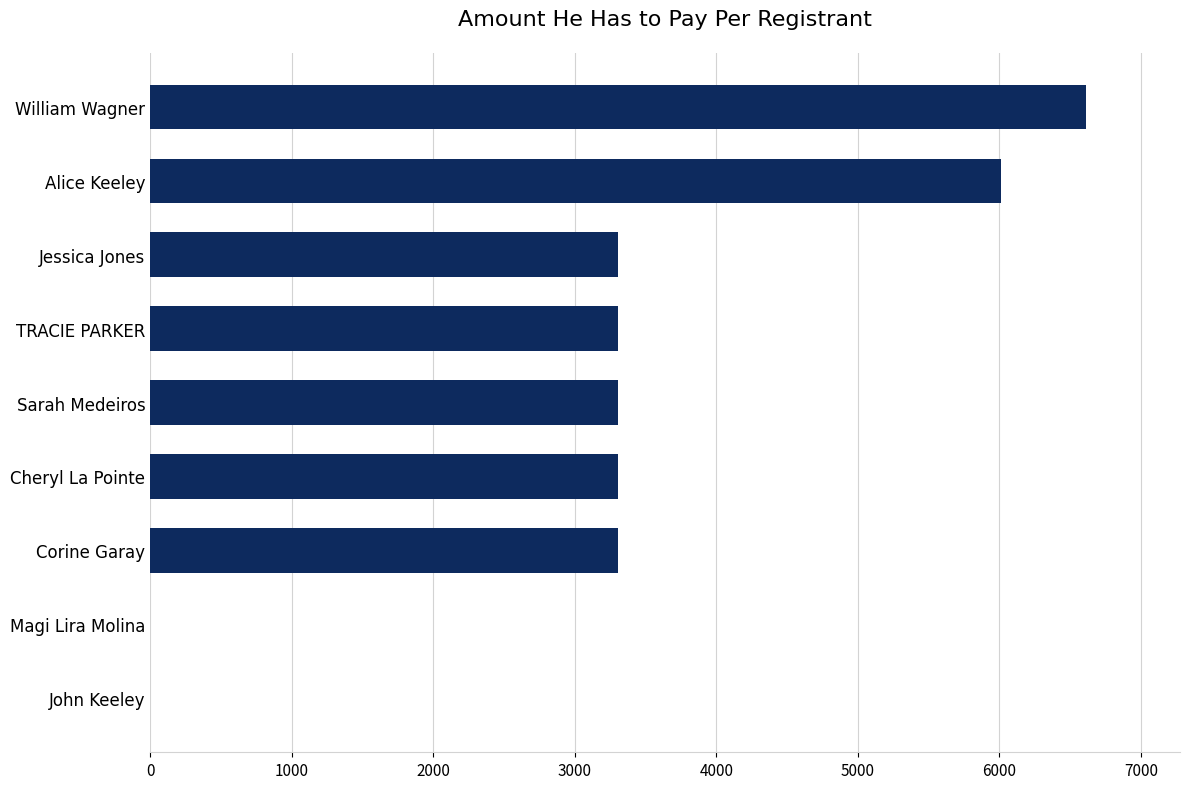

Between Alice Keeley and Sarah Medeiros, which is larger?

Alice Keeley